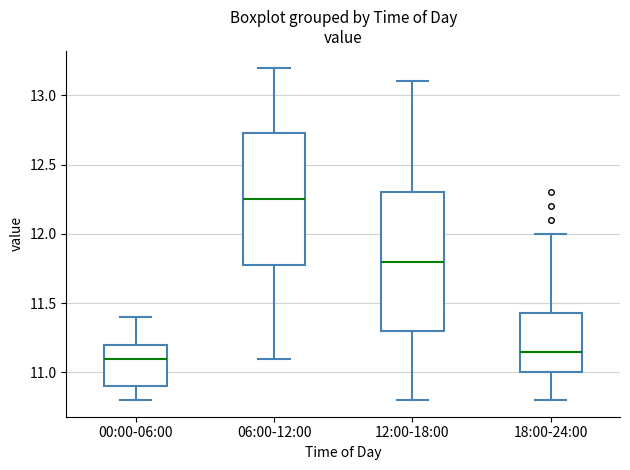

Where does the upper whisker of the box for 18:00-24:00 end on the y-axis? The values are not printed on the chart, so give them approximately, as read against the axis.

12.00